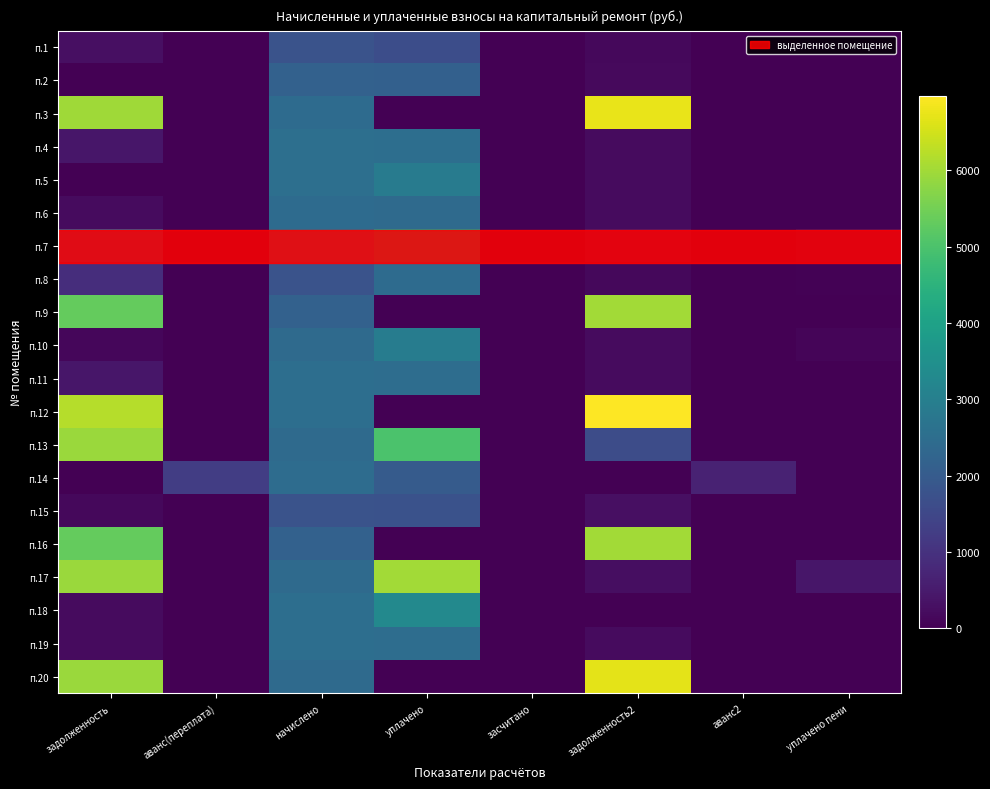

At how many categories does at least one series exceed 3570?

3